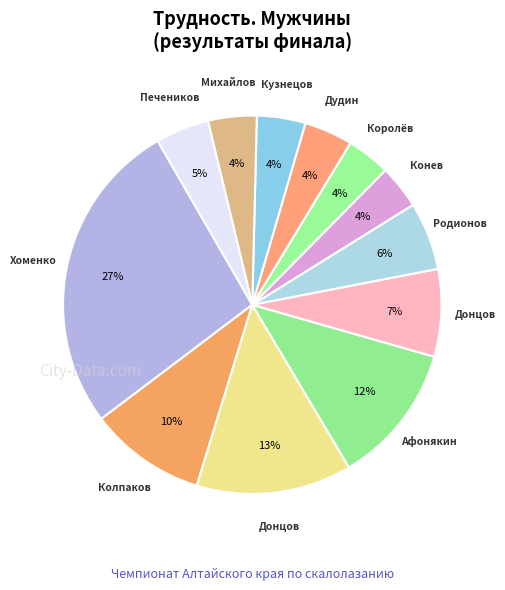

How many slices are in this pie chart?

12